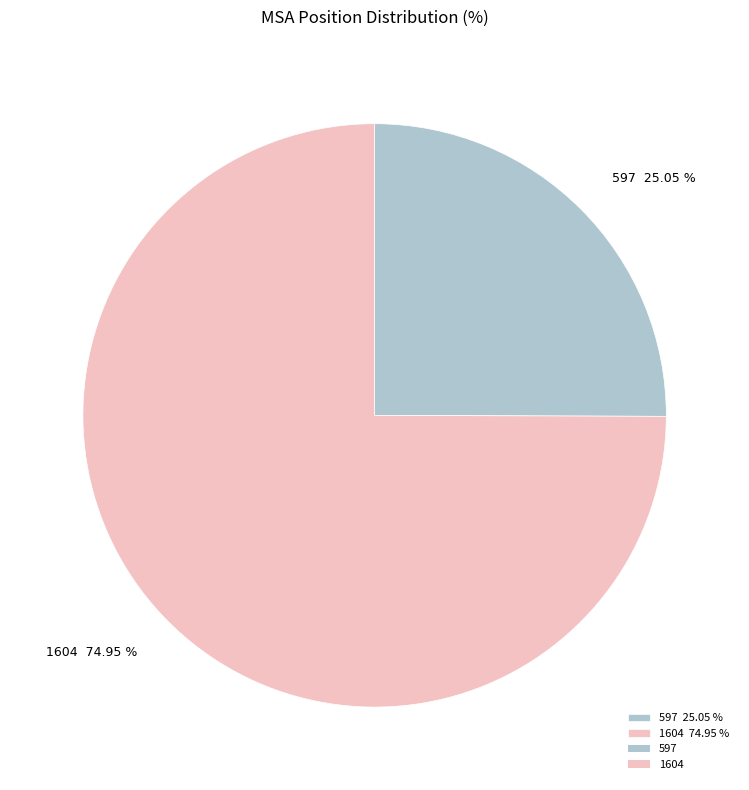

Is there any slice that represents more than half of the pie?

Yes